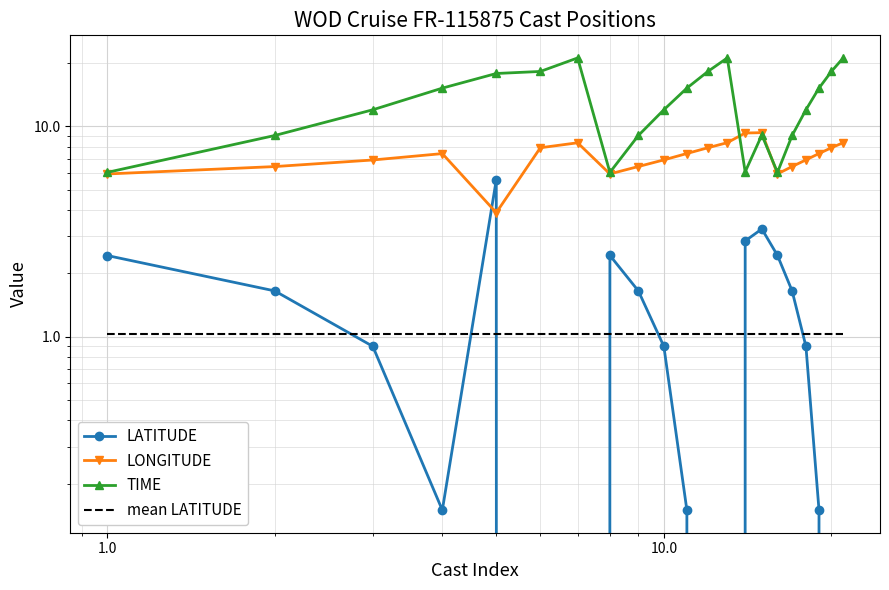

The value of LONGITUDE at 12 is 12.8. True or false?

False